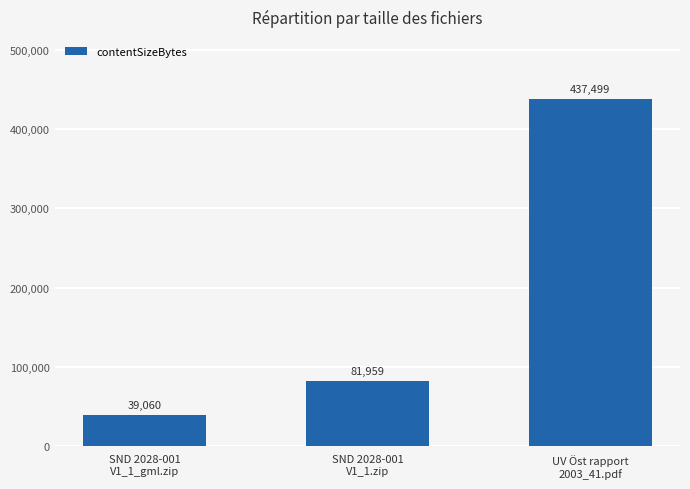

What is the change in value from SND 2028-001
V1_1_gml.zip to SND 2028-001
V1_1.zip?

+42899